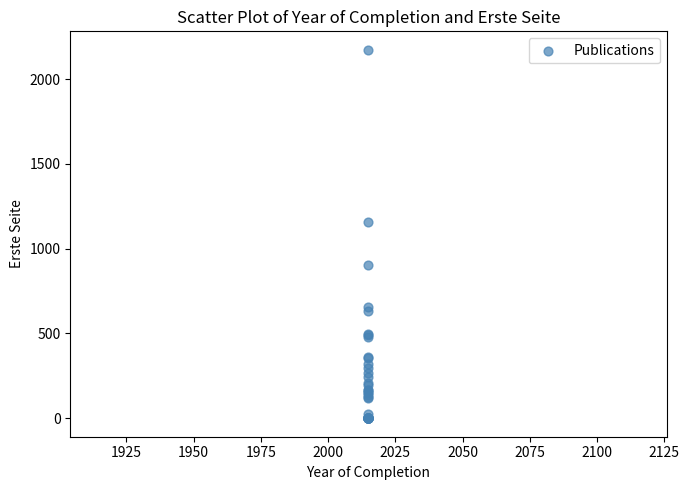

What Y value in the scatter plot is closest to 1086?

1157